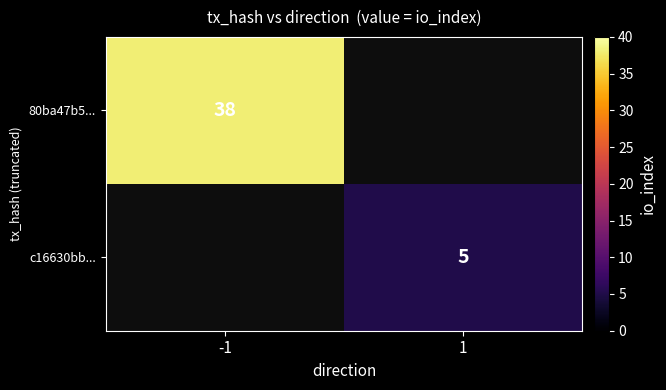

Count the number of categories in the chart.

2